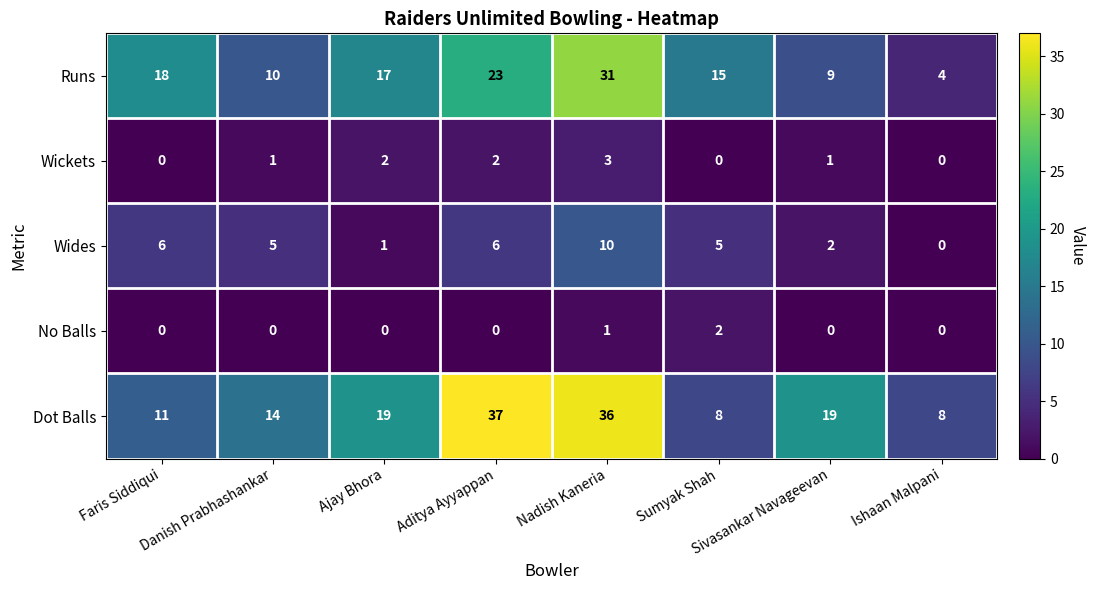

The Runs series shows 17 at Ajay Bhora. True or false?

True